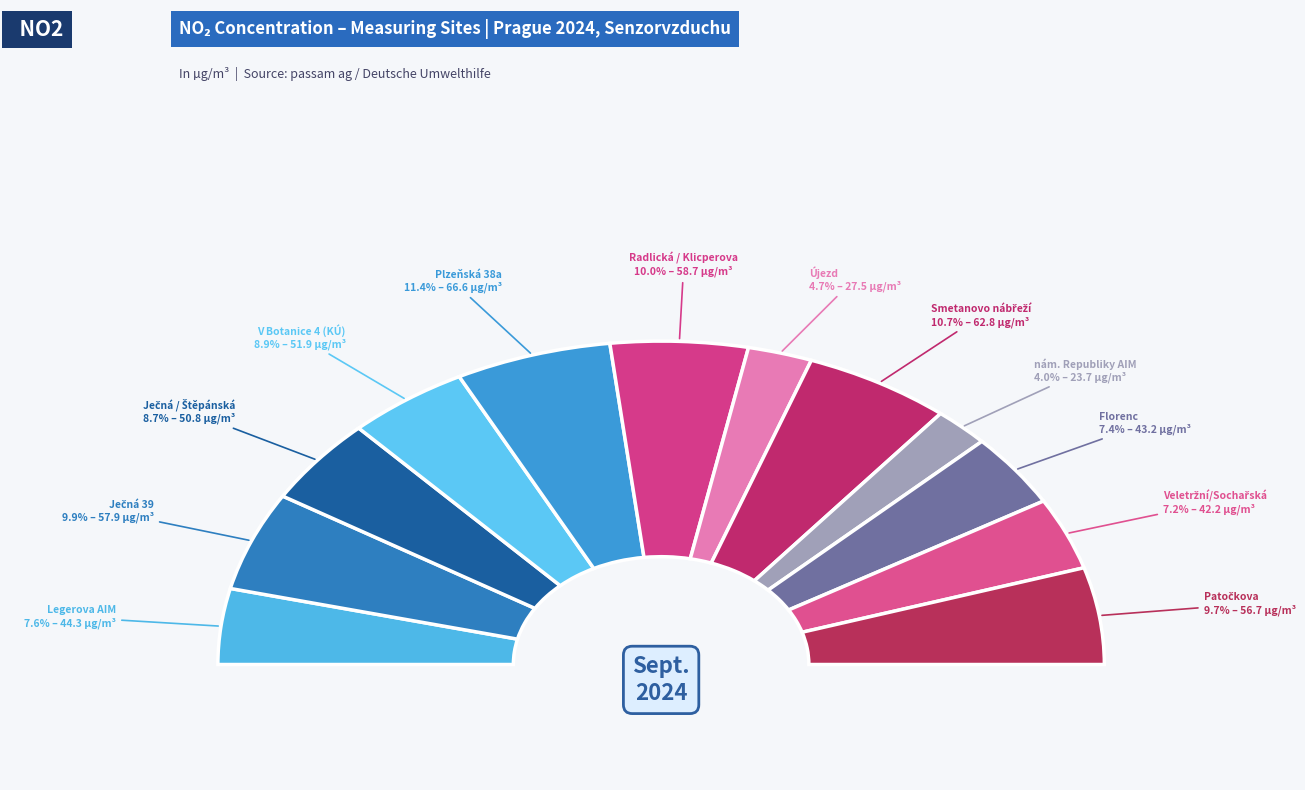

Which category has the smallest portion of the pie?

nám. Republiky AIM